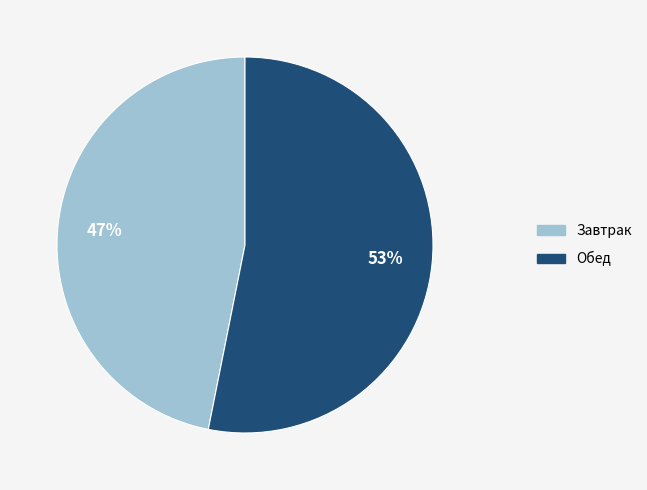

What percentage is the Завтрак slice, to the nearest percent?

47%